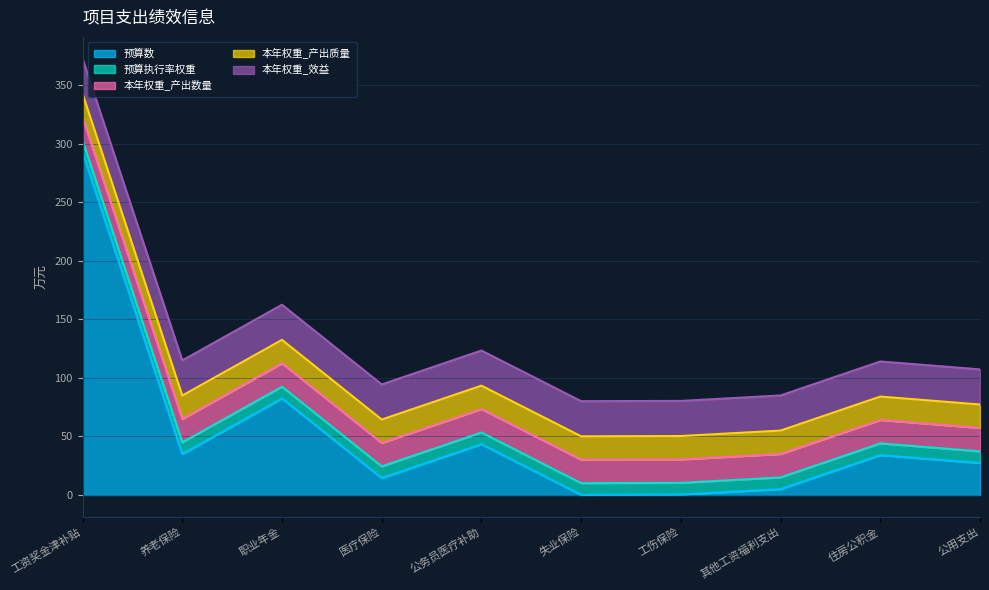

What is the greatest value displayed?

292.6